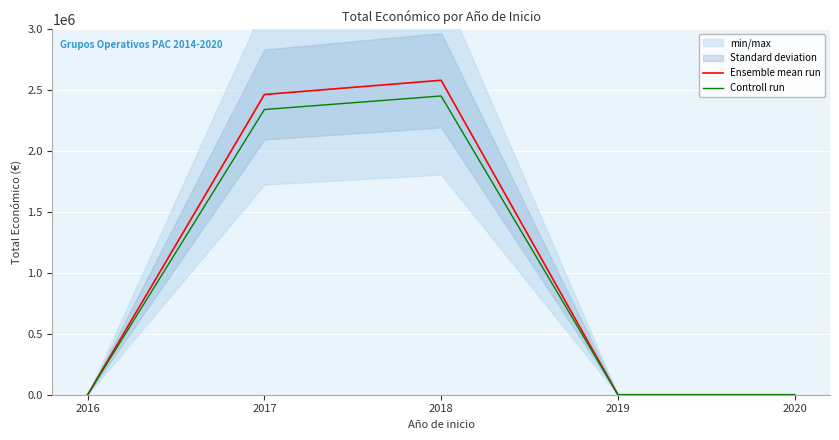

List the labels in order of Controll run value, largest first.

2018, 2017, 2016, 2019, 2020